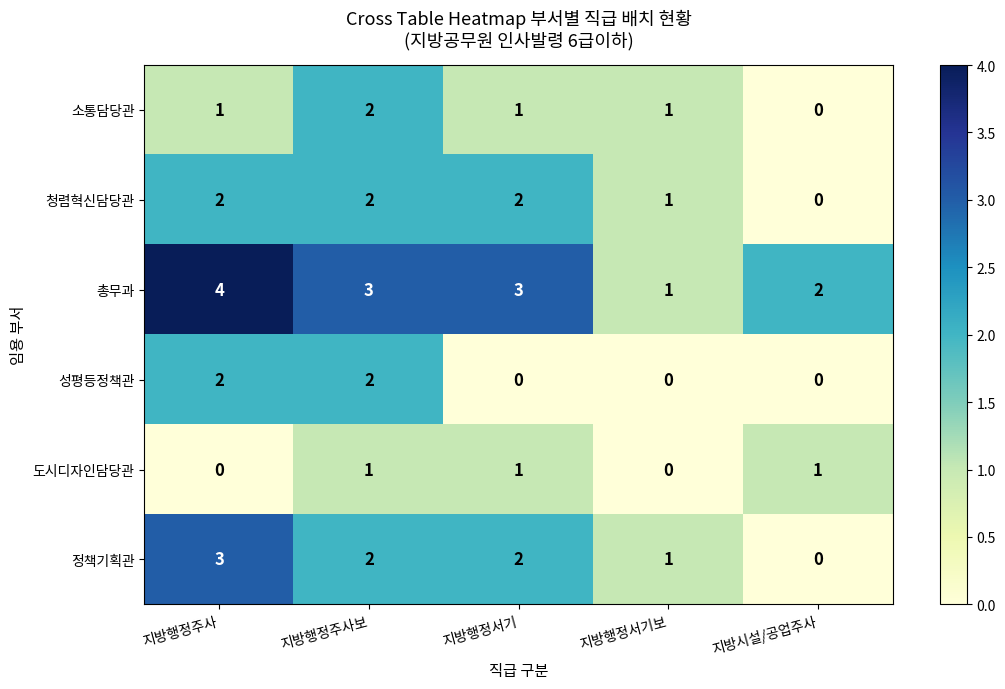

What is the total value across all series at 지방행정주사?

12